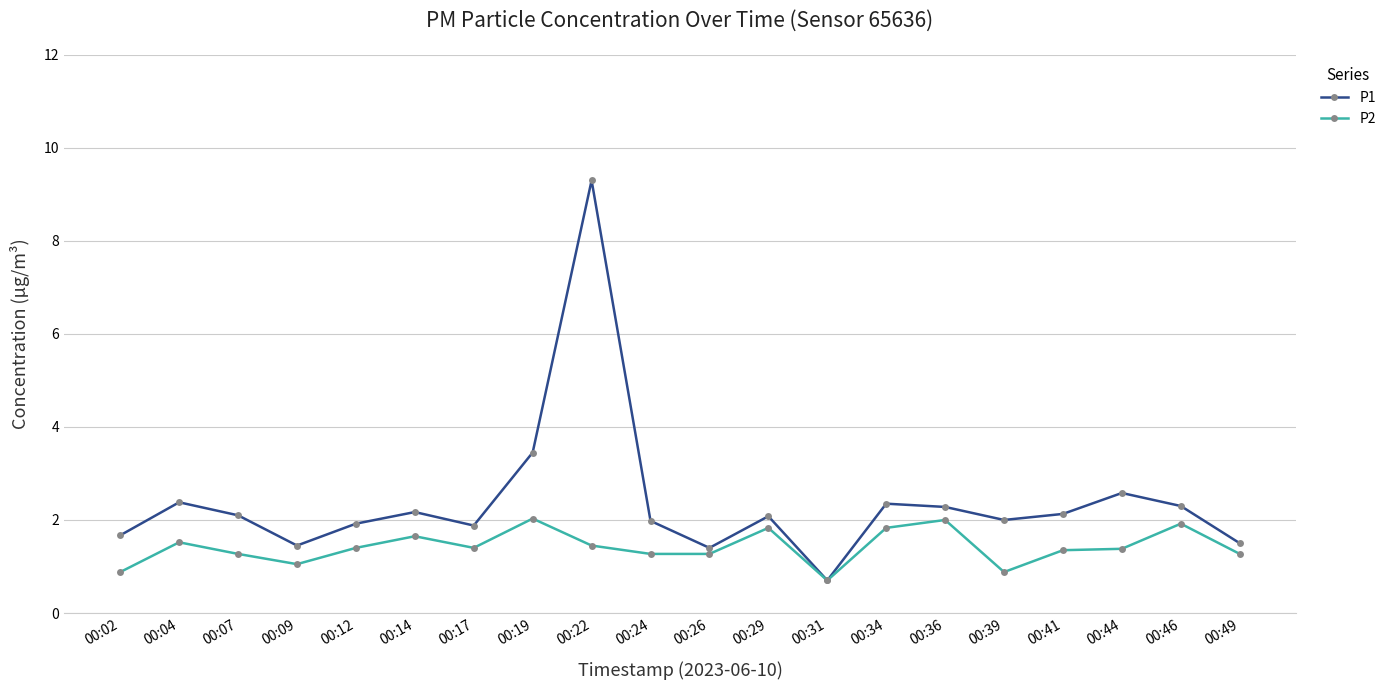

What is the total value across all series at 00:07?

3.4